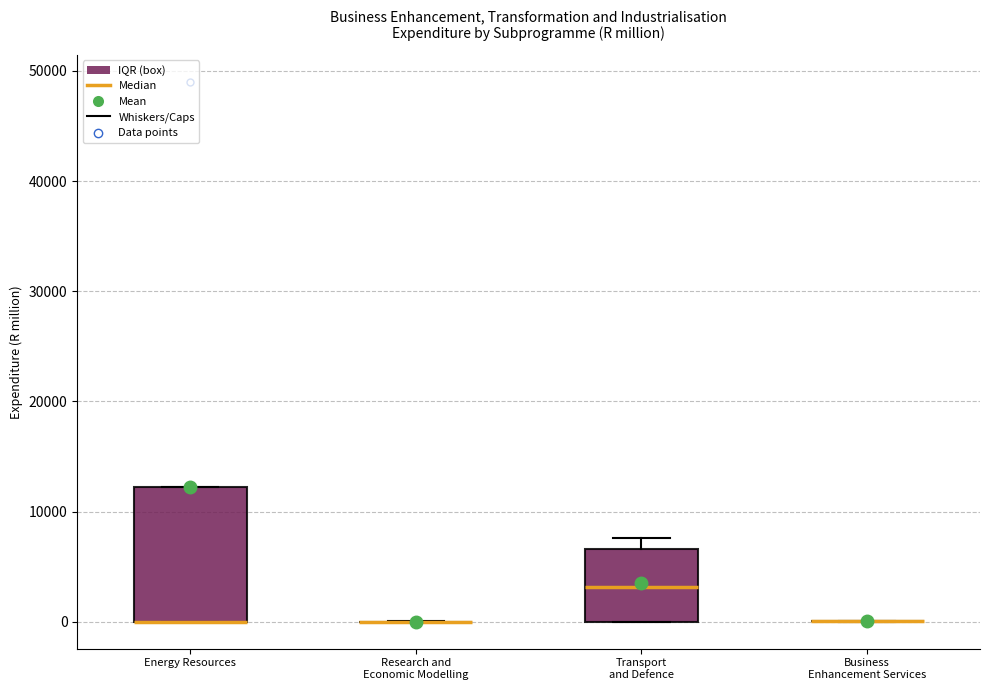

Reading left to right, read every box against the y-axis: the position of its median line, the range the box covers, and the ends of its whiskers. The values are not printed on the chart, so give them approximately, as read against the axis.

Energy Resources: median 0 (drawn on the box's lower edge), box 0 to 12000, whiskers 0 to 12000
Research and Economic Modelling: box collapsed to a line at 0, whiskers 0 to 0
Transport and Defence: median 3000, box 0 to 7000, whiskers 0 to 8000
Business Enhancement Services: box collapsed to a line at 0, whiskers 0 to 0